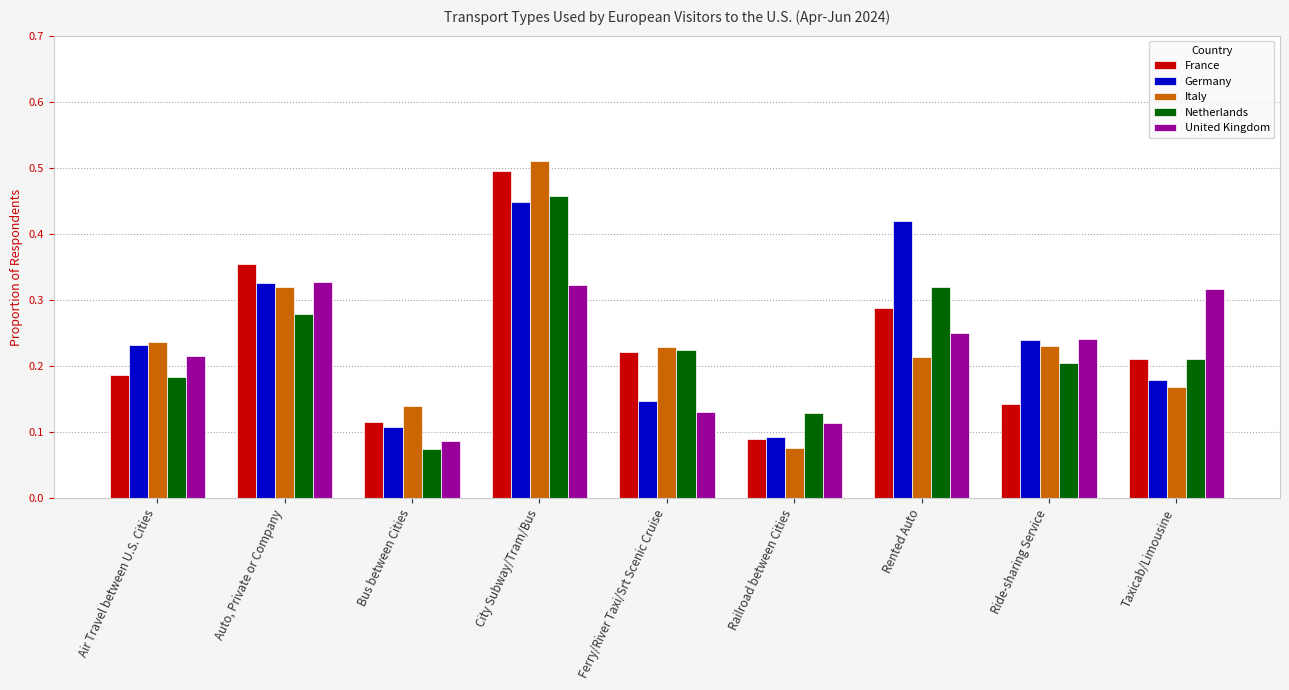

How many France values are between 0 and 1?

9